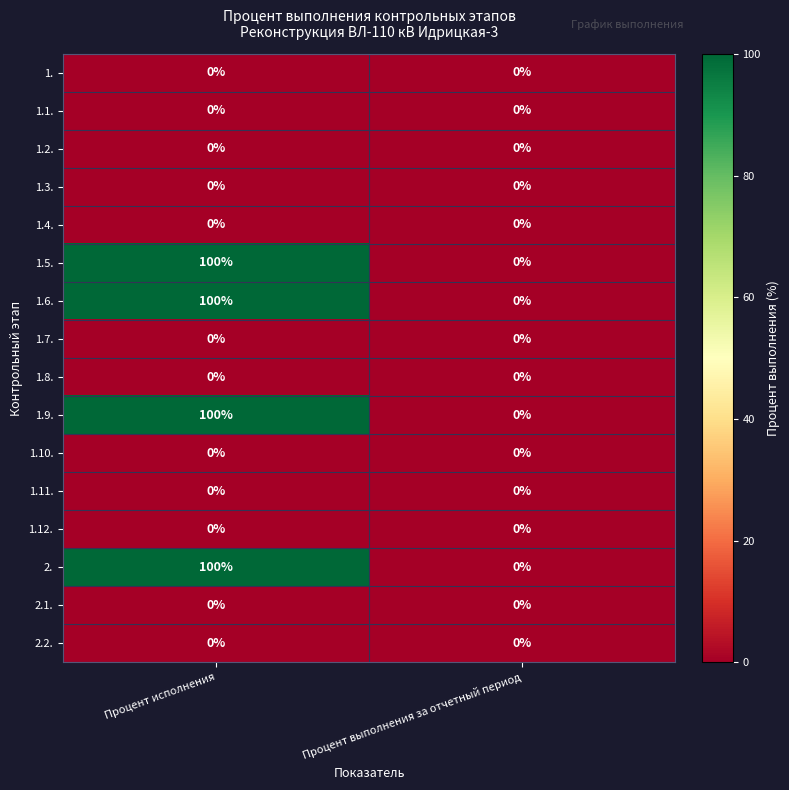

Which category has the highest value across all series?

Процент исполнения